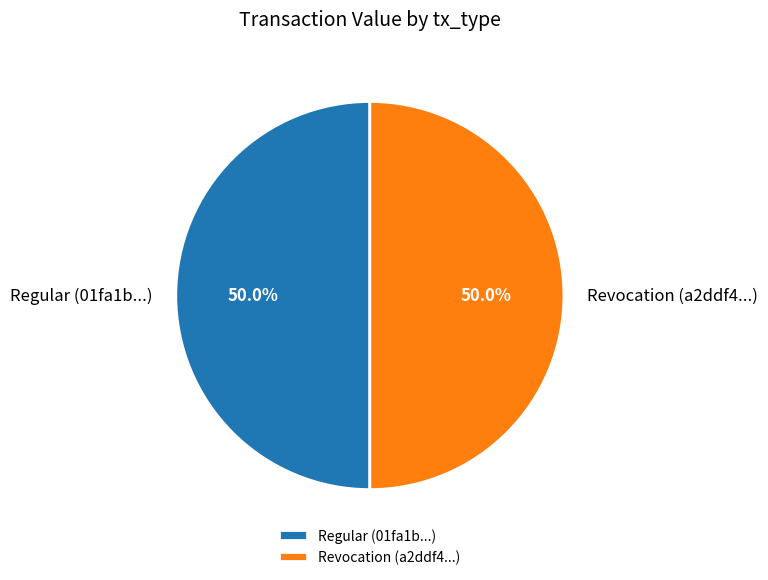

Approximately how many times larger is the value at Revocation (a2ddf4...) compared to Regular (01fa1b...)?

1.0